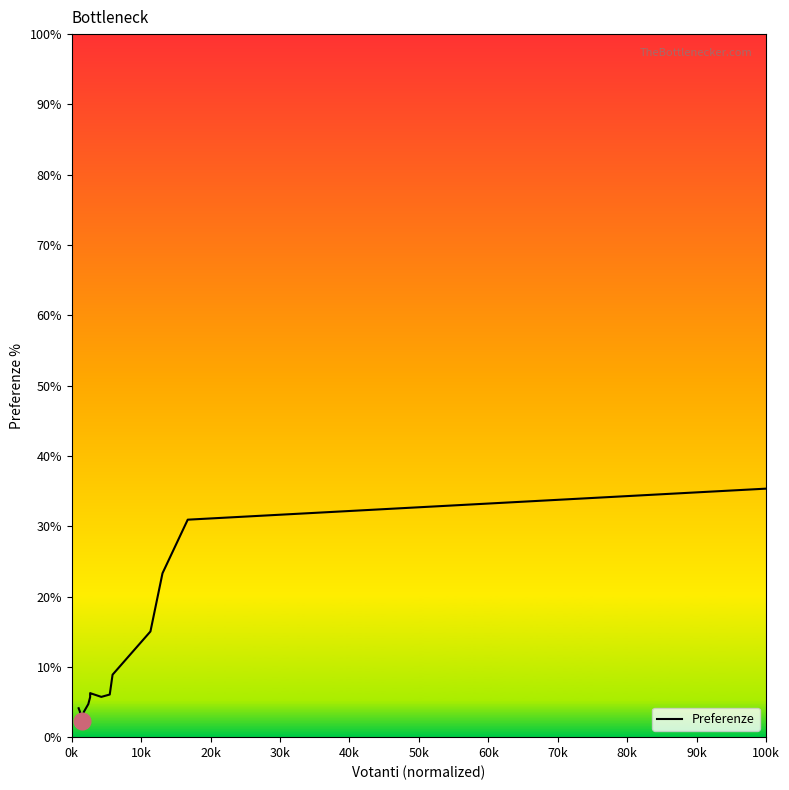

What is the smallest value displayed?

2.3